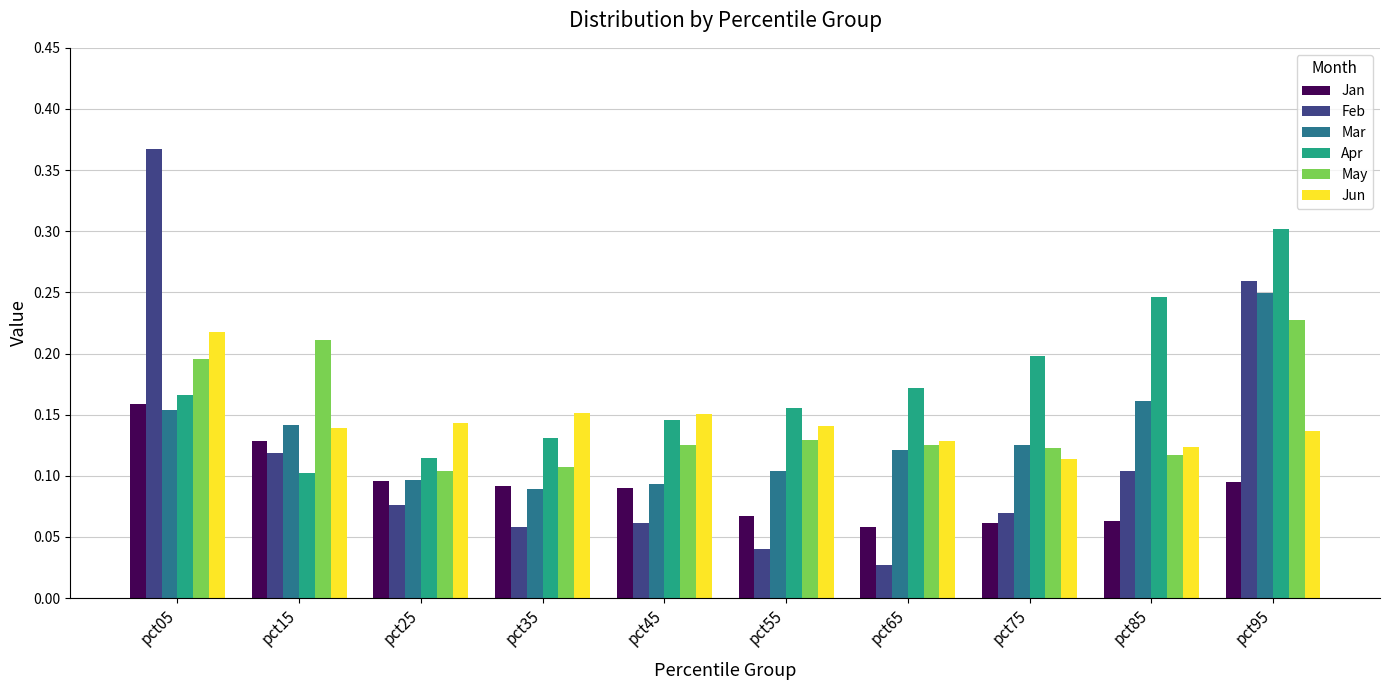

Which series has the largest range (max minus min)?

Feb